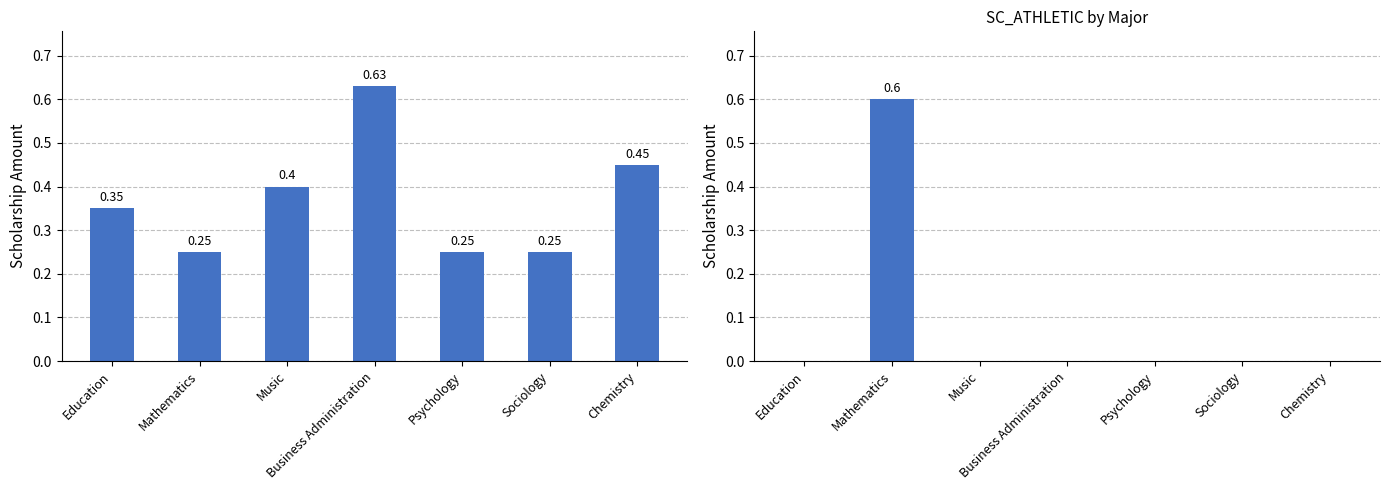

Is the value of SC_ATHLETIC at Education greater than the value of SC_ACADEMIC at Education?

No